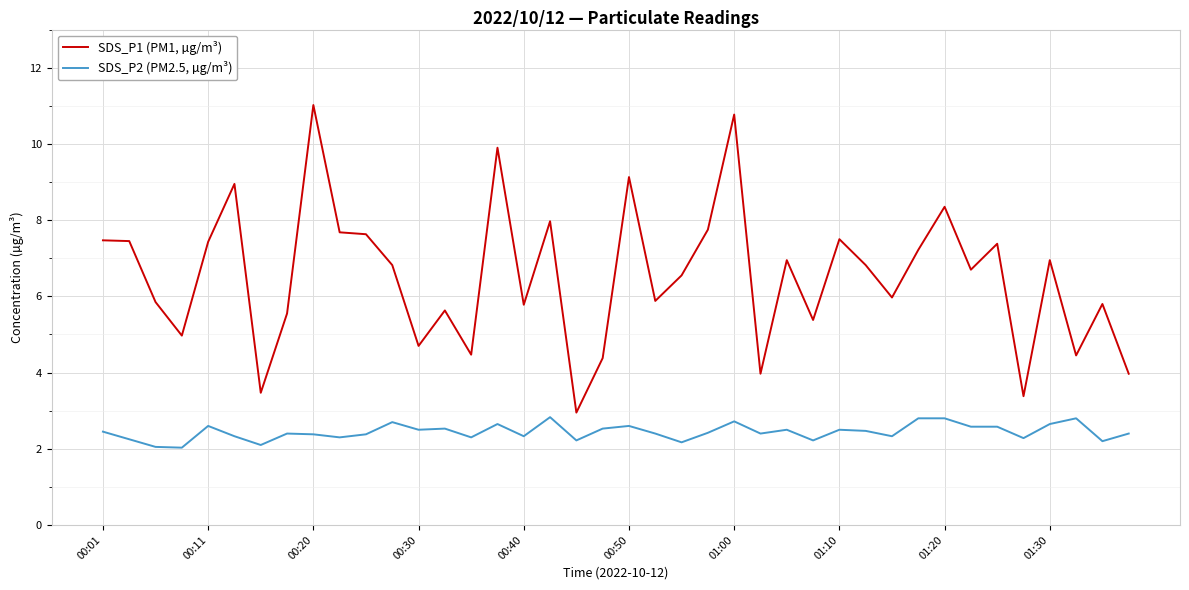

True or false: SDS_P2 (PM2.5, µg/m³) and SDS_P1 (PM1, µg/m³) cross at least once.

False